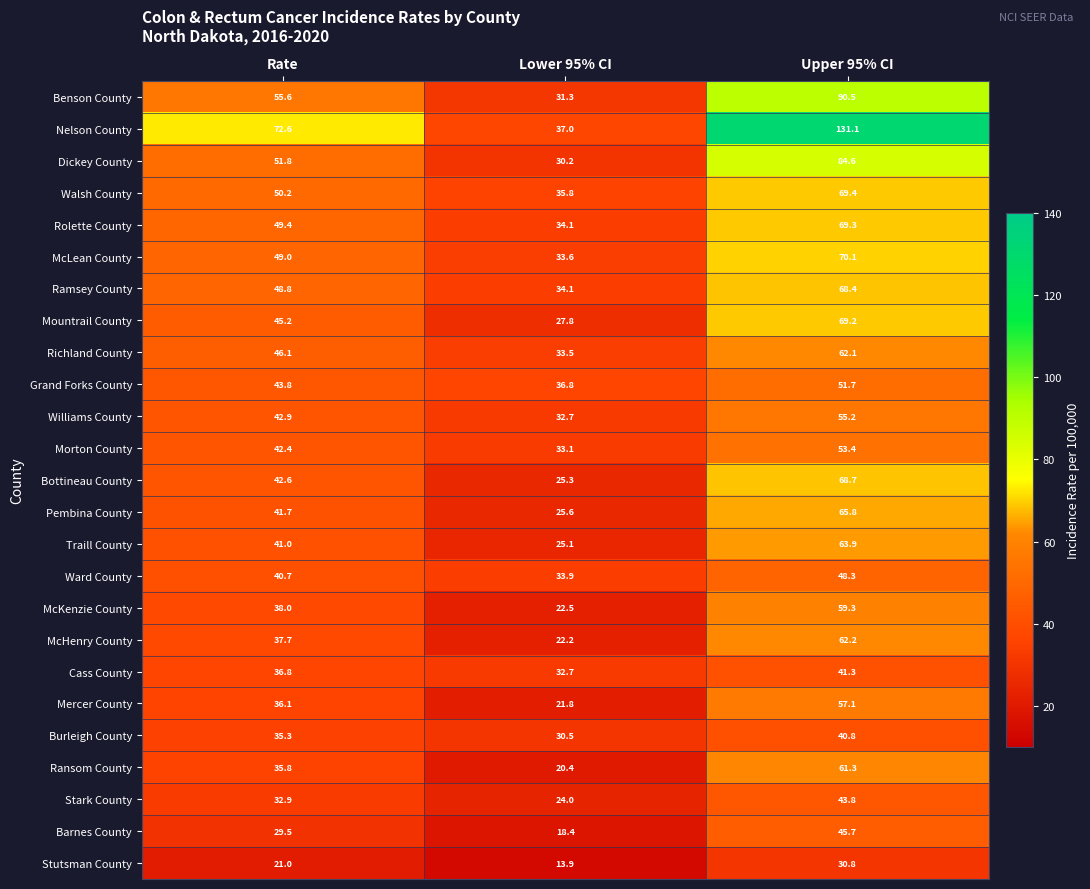

Where is Nelson County nearest to the value 84?

Rate